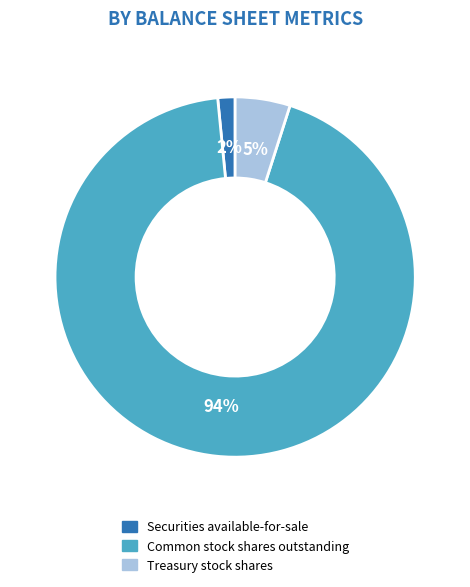

Which category has the biggest portion of the pie?

Common stock shares outstanding